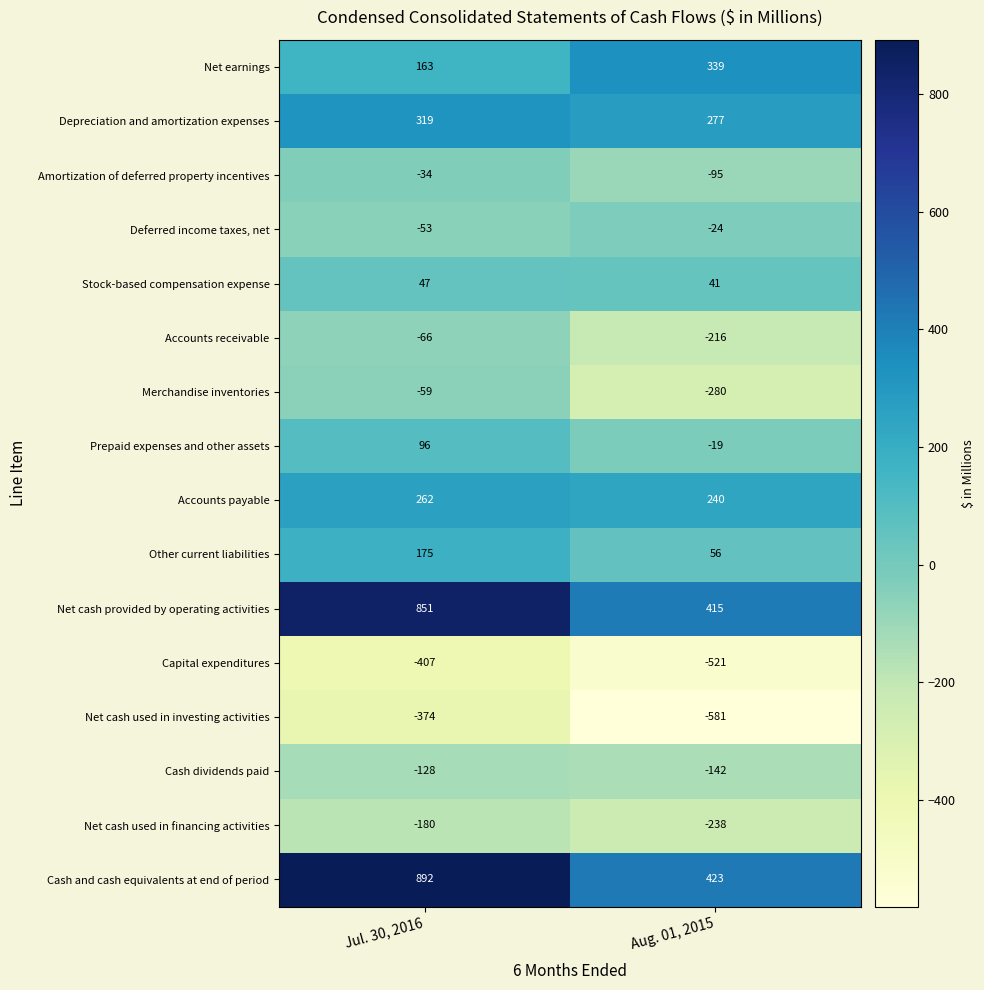

What is the sum of the Deferred income taxes, net values at Jul. 30, 2016 and Aug. 01, 2015?

-77